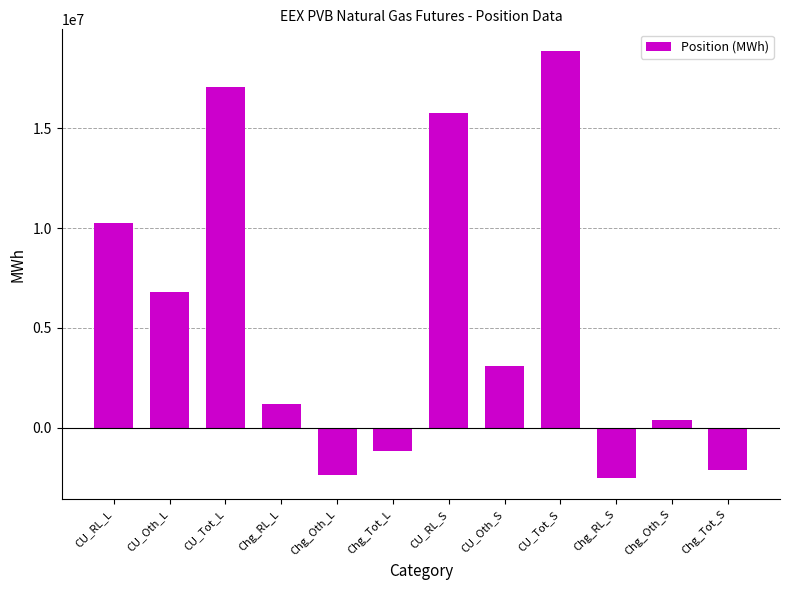

What is the sum of the values at CU_RL_S and Chg_Oth_S?

16160170